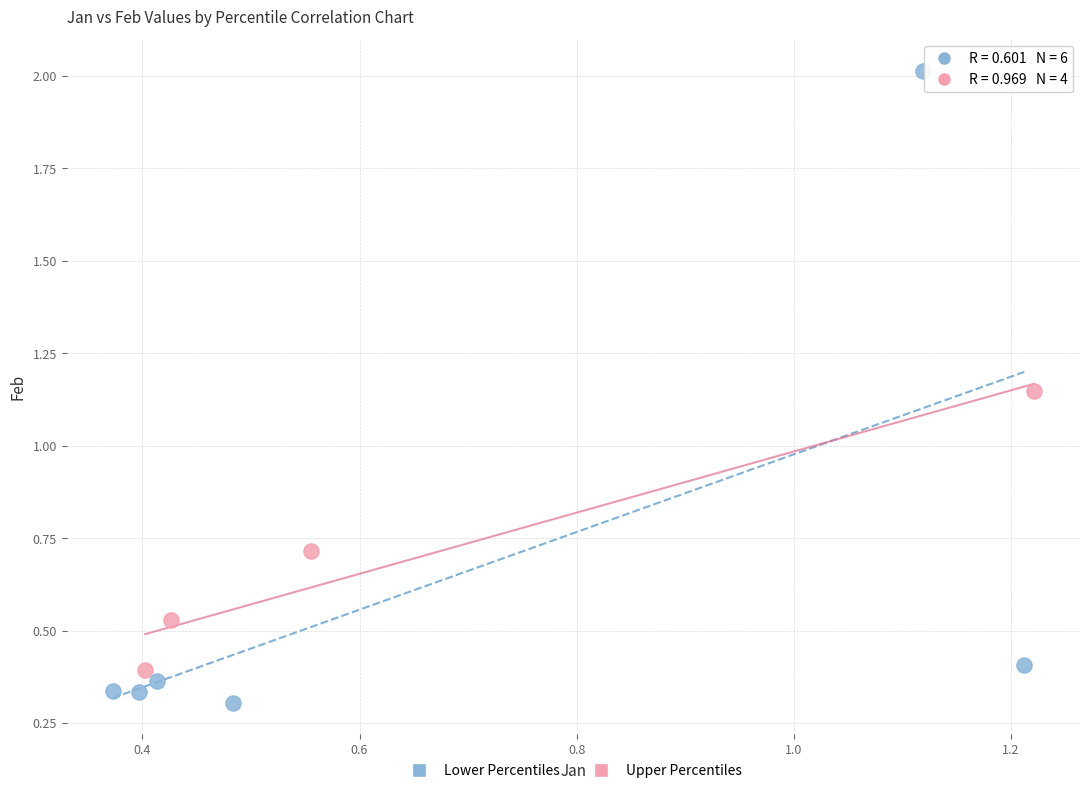

Which series has the widest spread of Y values?

Lower Percentiles